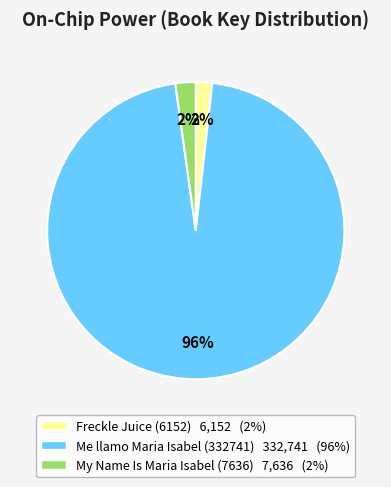

Is it true that Me llamo Maria Isabel (332741) is 96% of the pie?

True